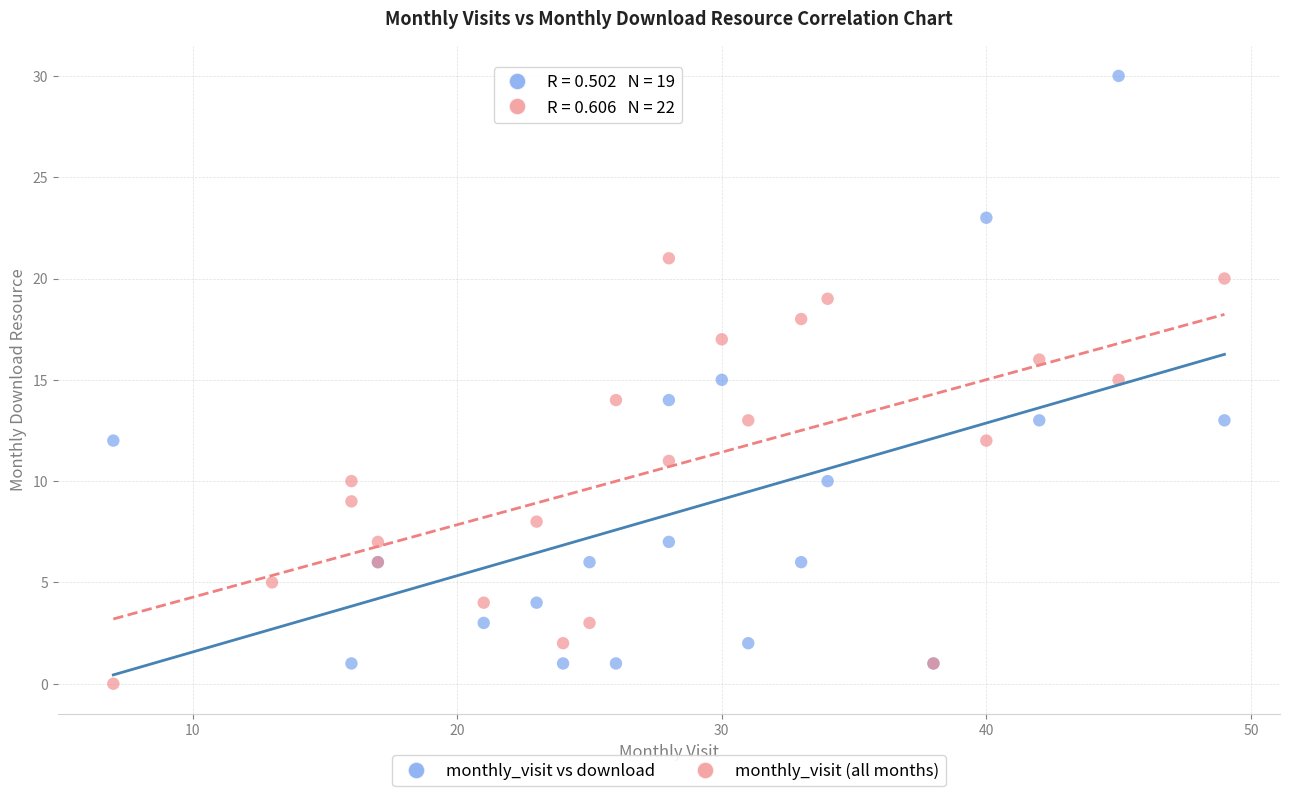

Which series has the widest spread of Y values?

monthly_visit vs download